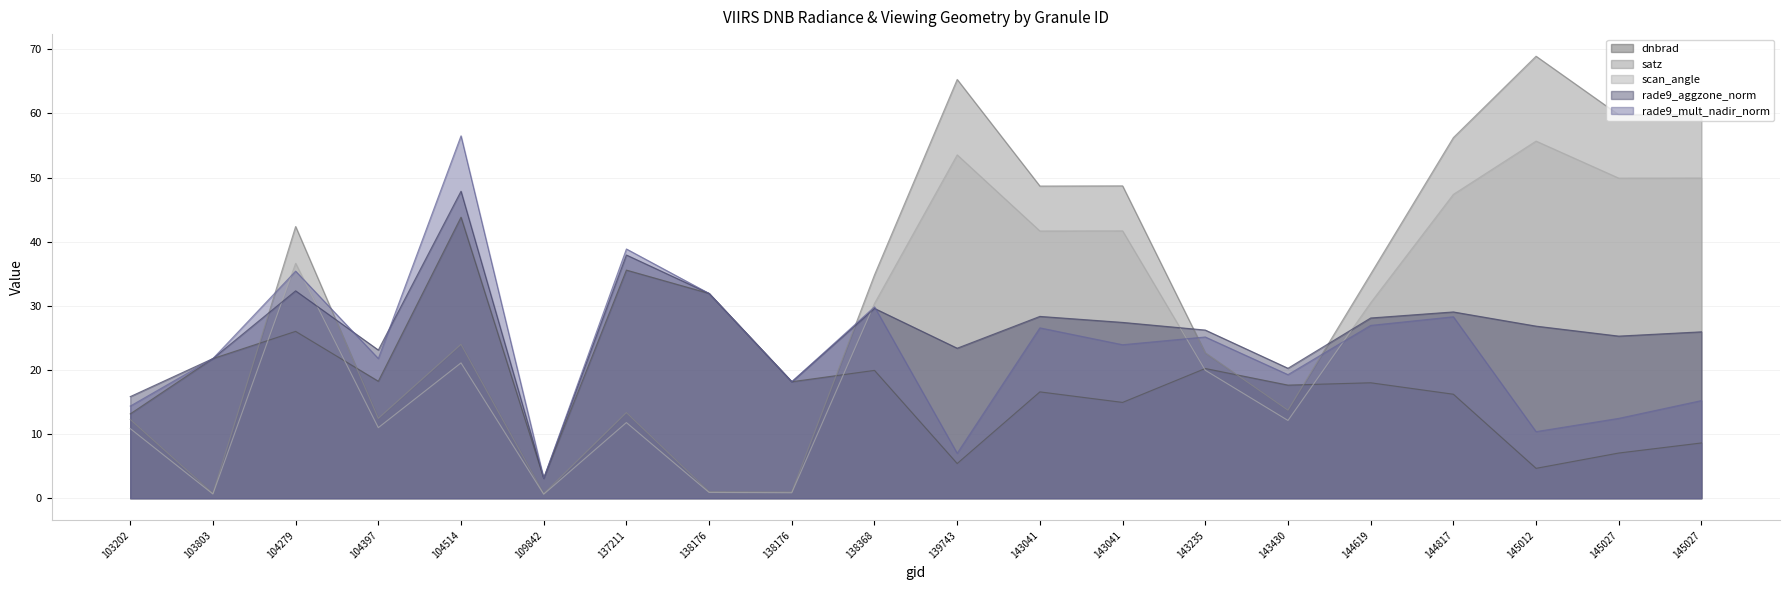

Reading left to right, what are all the values shown in this chart?

dnbrad: 13.1	21.8	26.0	18.2	43.8	3.1	35.6	31.9	18.2	19.9	5.4	16.6	14.9	20.2	17.6	18.0	16.2	4.7	7.0	8.6
satz: 12.3	0.7	42.4	12.4	24.0	0.7	13.4	1.0	1.0	34.8	65.3	48.7	48.7	22.7	13.7	35.0	56.2	68.9	59.8	59.8
scan_angle: 10.9	0.7	36.6	11.0	21.1	0.6	11.8	0.9	0.9	30.4	53.5	41.7	41.7	19.9	12.1	30.5	47.4	55.7	49.9	49.9
rade9_aggzone_norm: 15.8	21.8	32.3	23.1	47.9	3.1	37.9	31.9	18.2	29.6	23.4	28.3	27.4	26.2	20.3	28.1	29.0	26.8	25.3	25.9
rade9_mult_nadir_norm: 14.4	21.8	35.4	21.8	56.5	3.1	38.9	31.9	18.2	29.8	7.0	26.6	23.9	25.1	19.3	26.9	28.3	10.4	12.5	15.2